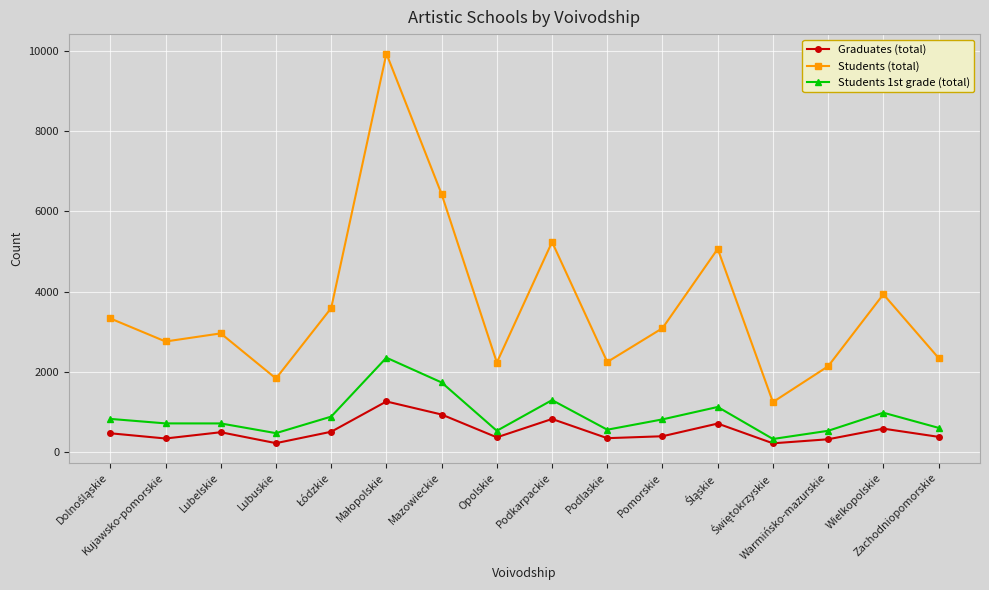

What is the maximum value for Students 1st grade (total)?

2358